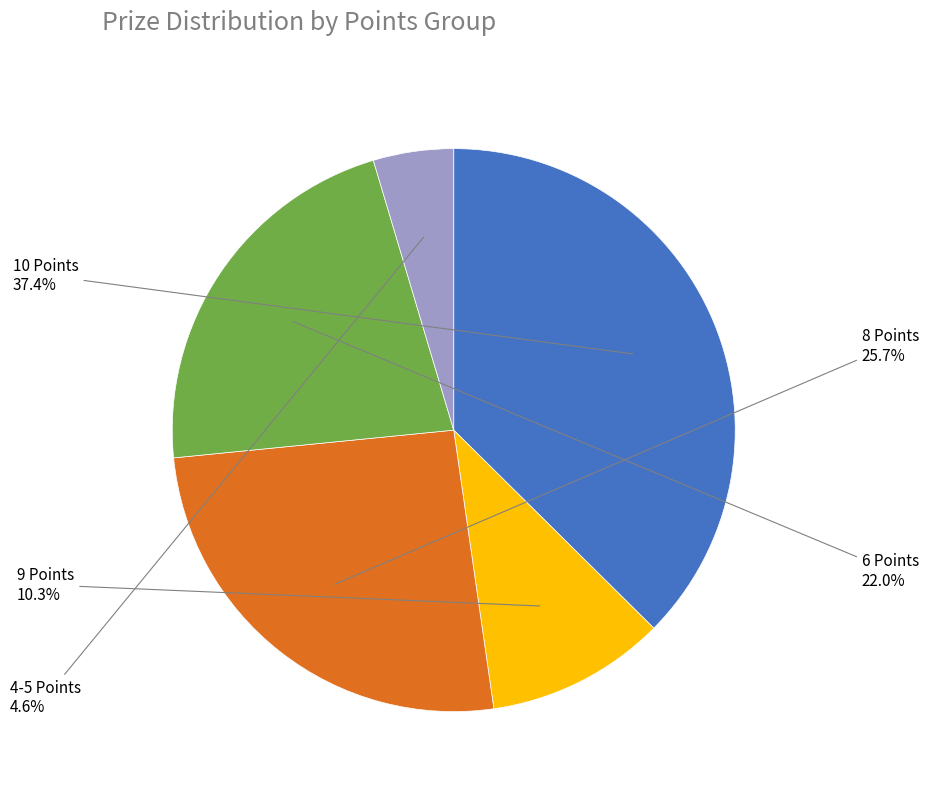

To the nearest percent, what is the average slice percentage?

20%